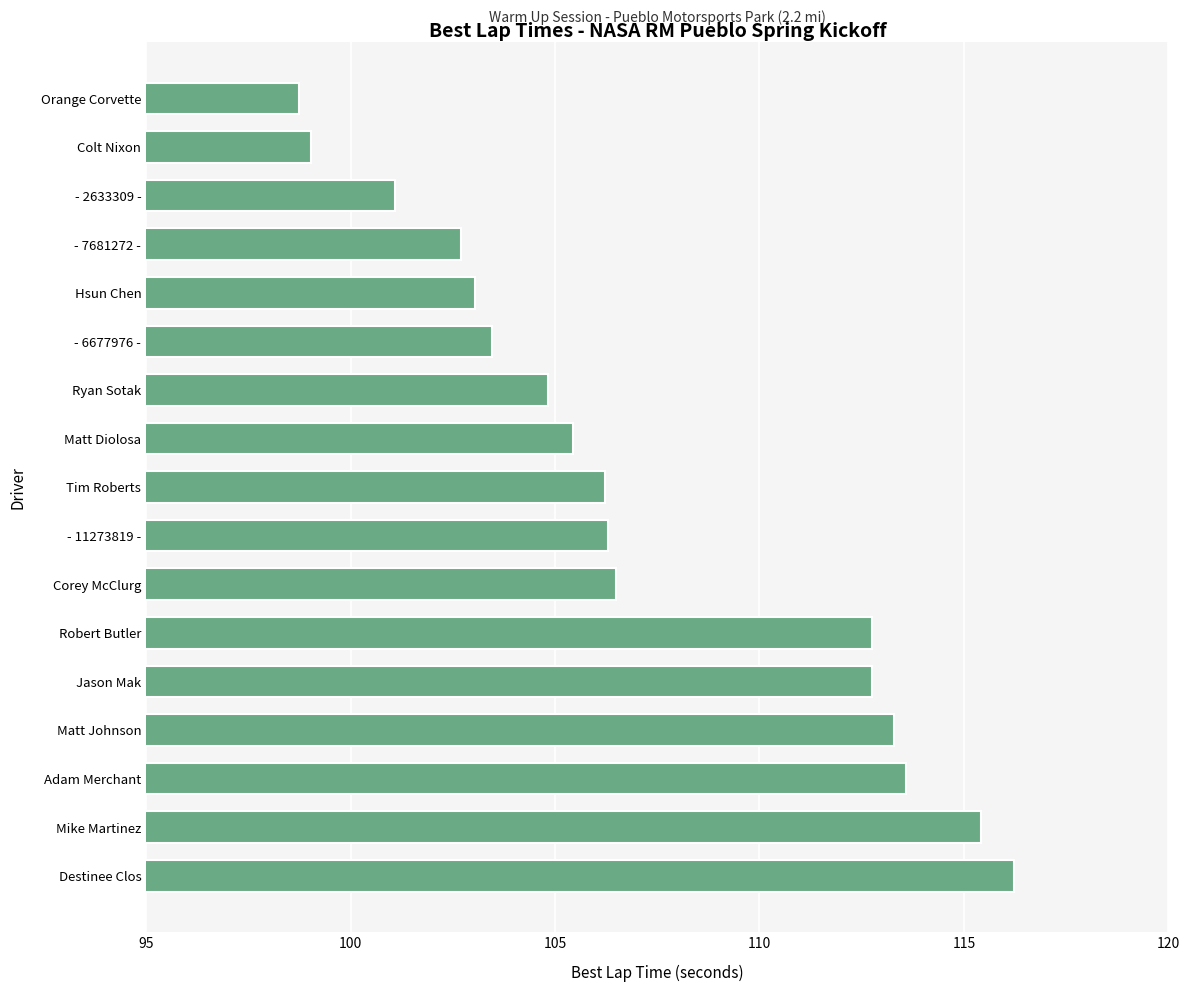

Which category has the highest value across all series?

Destinee Clos